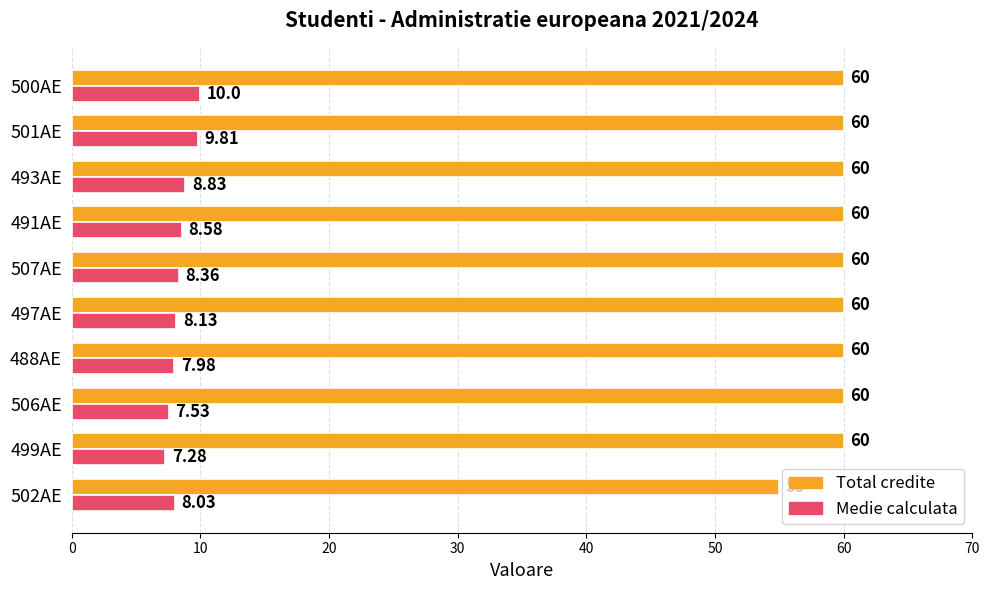

At which category is the sum across all series the highest?

500AE